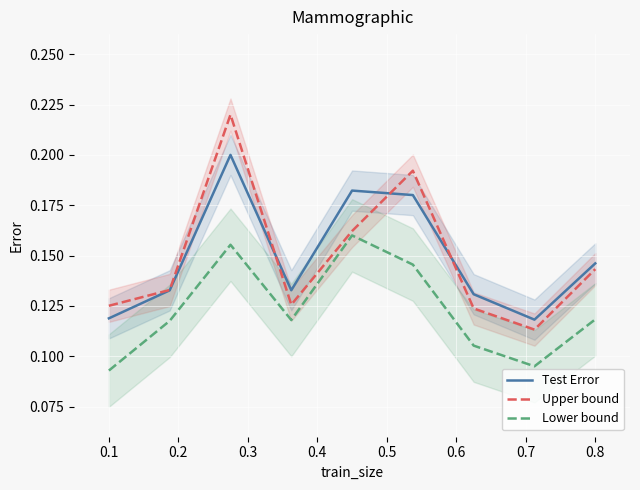

Which category has the highest value in the Upper bound series?

0.3